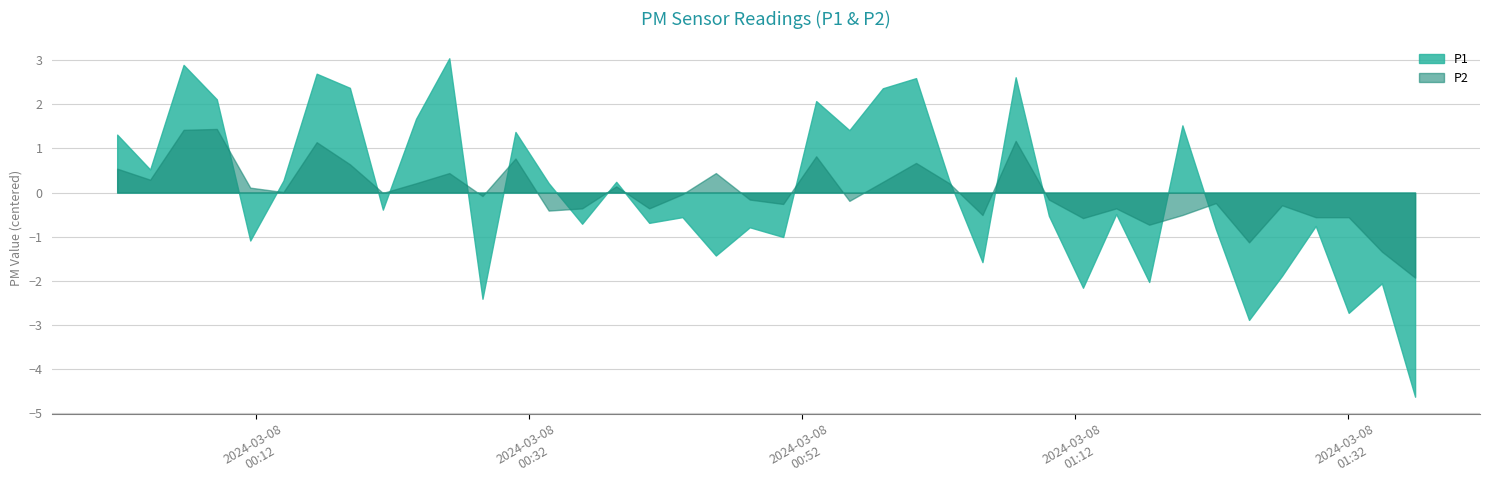

How many lines are shown in the chart?

2